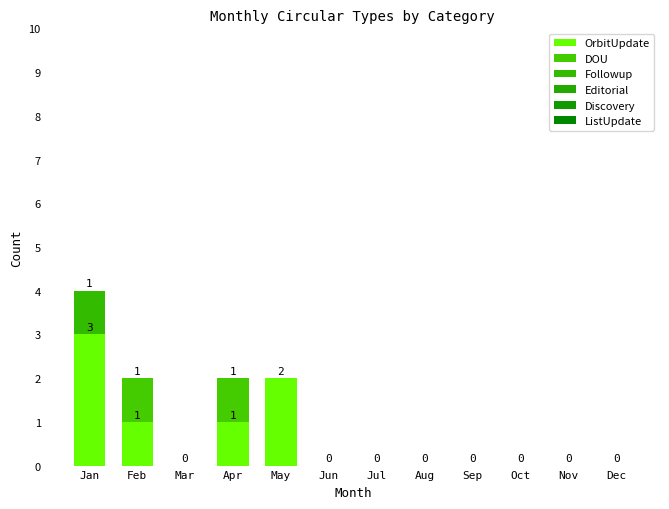

Are the bars horizontal?

No